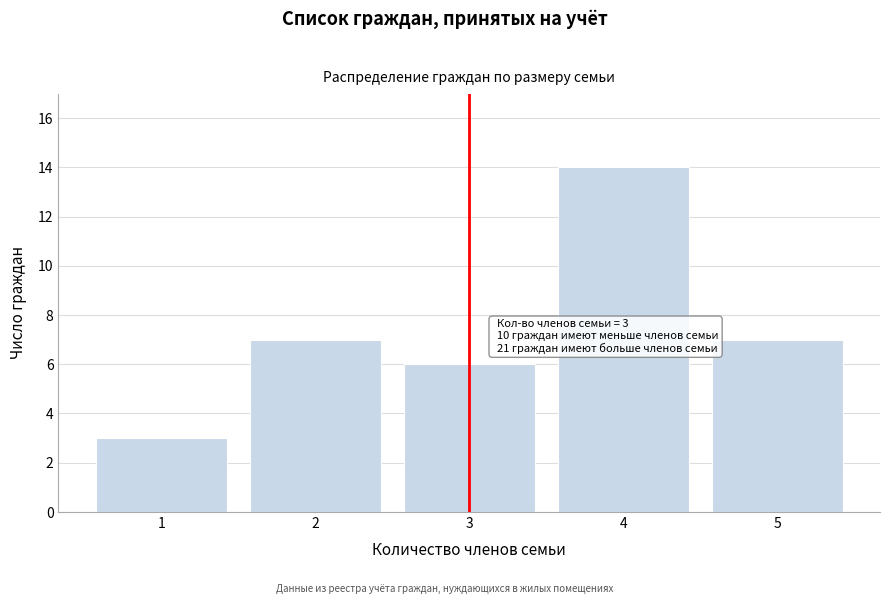

Reading left to right, extract all data points from this chart.

1=3	2=7	3=6	4=14	5=7